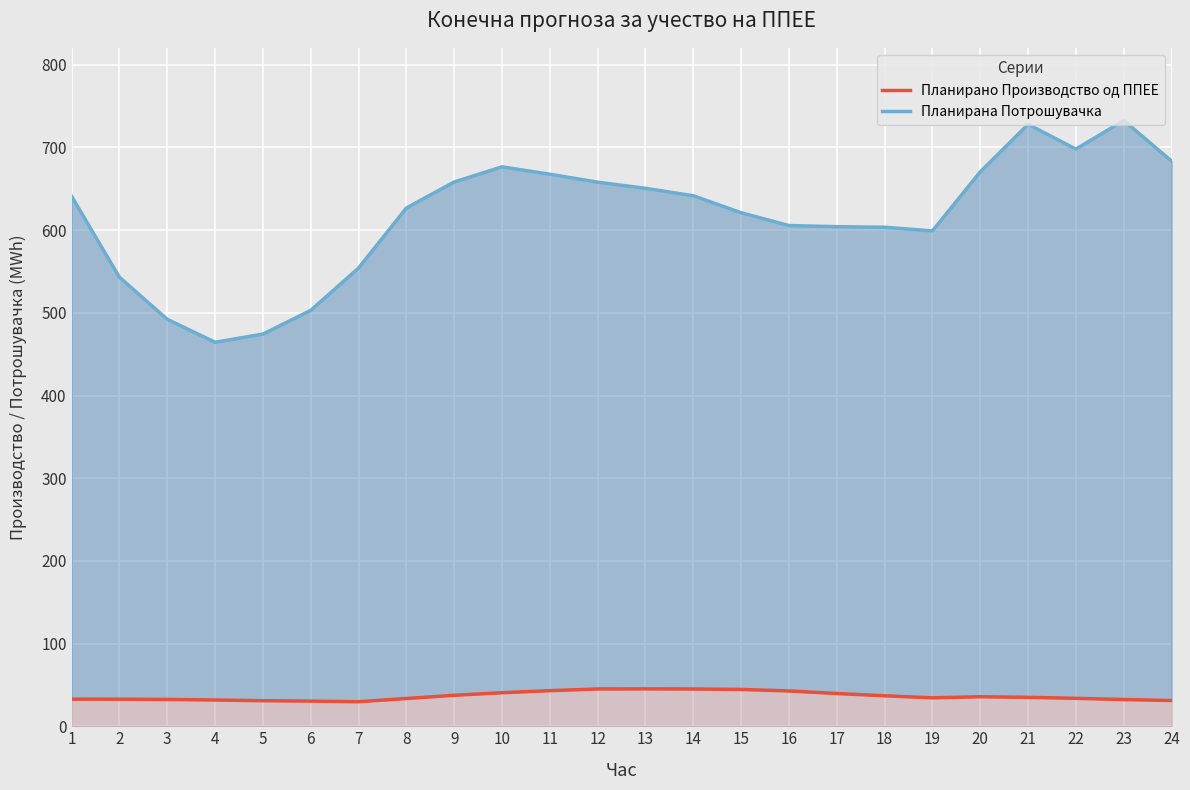

The value of Планирана Потрошувачка at 17 is 840.7. True or false?

False